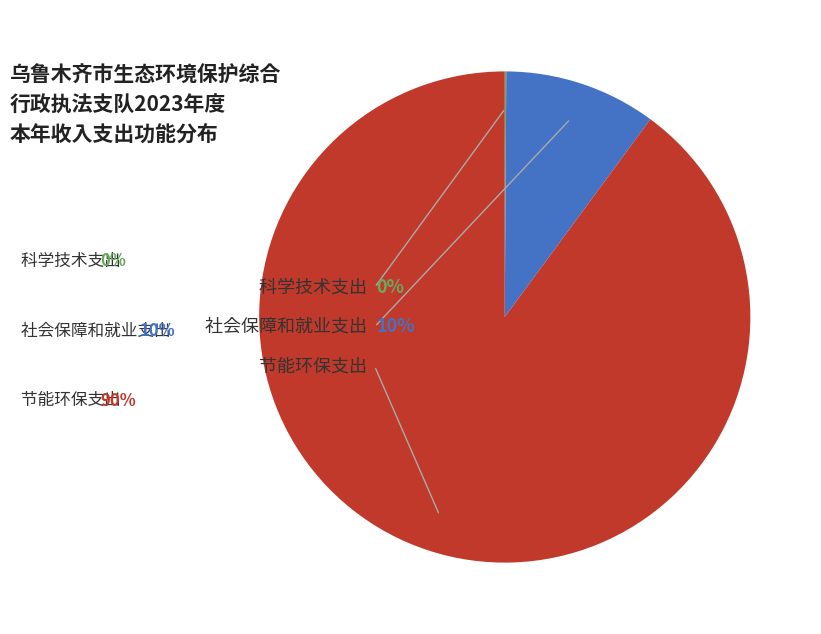

To the nearest percent, what is the average slice percentage?

33%